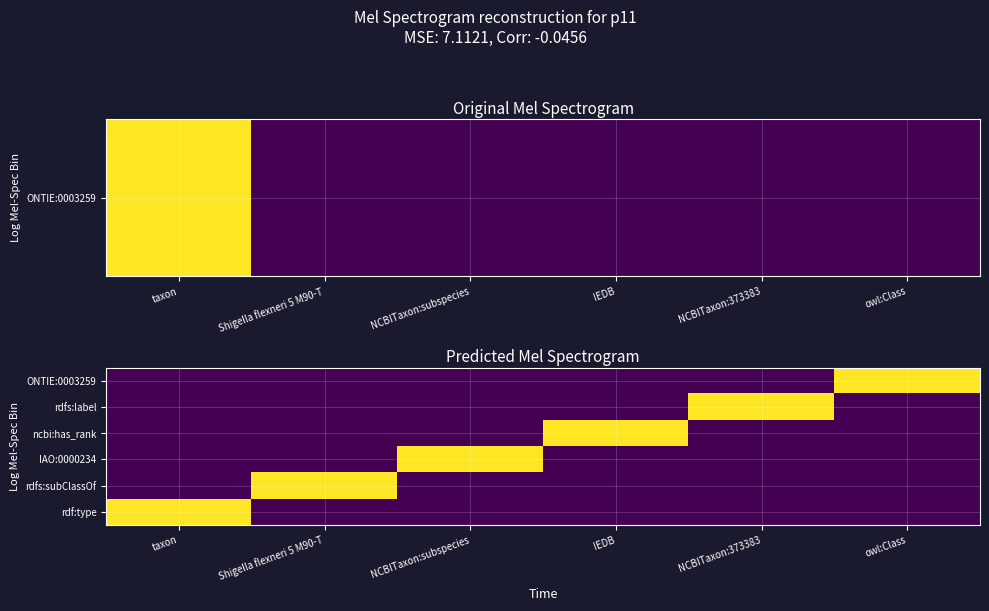

Is it true that ONTIE:0003259 equals 0 at NCBITaxon:373383?

False